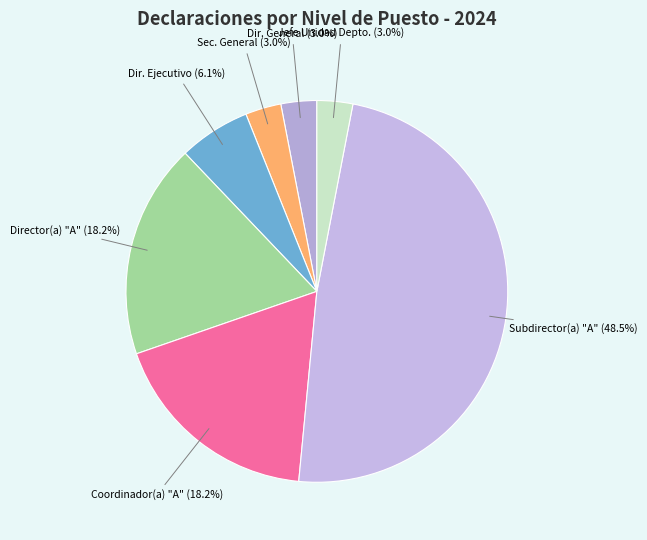

Which category has the biggest portion of the pie?

Subdirector(a) "A"